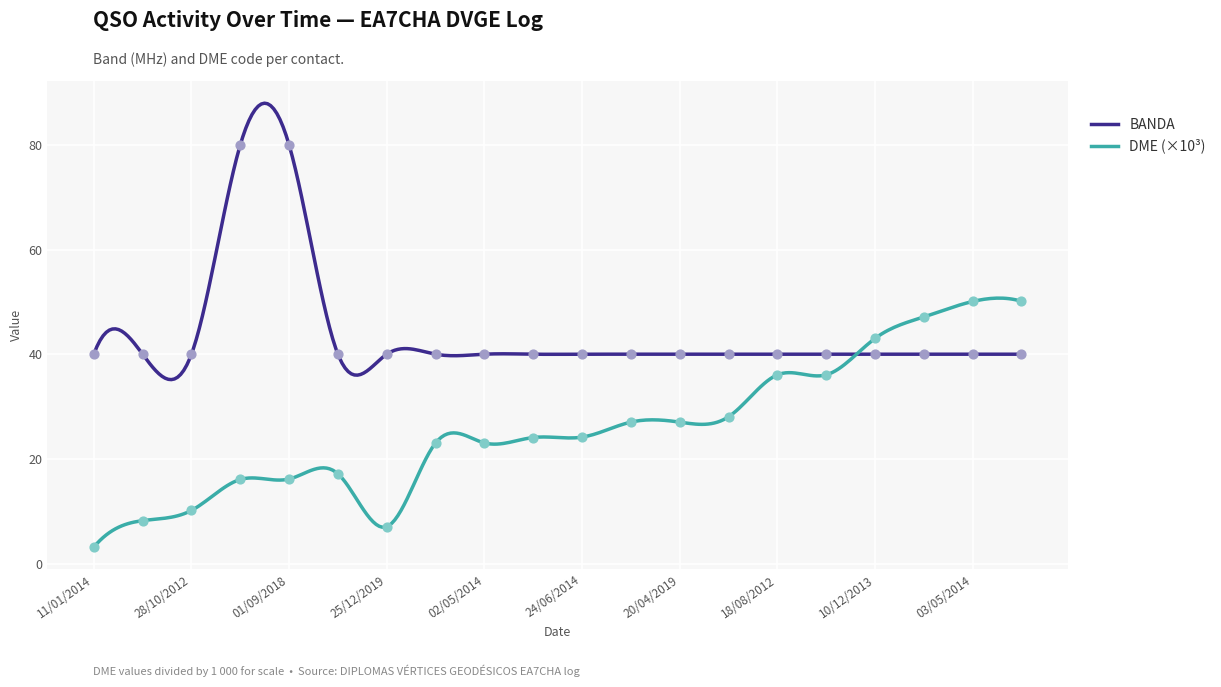

What are all the series names shown in the legend?

BANDA, DME